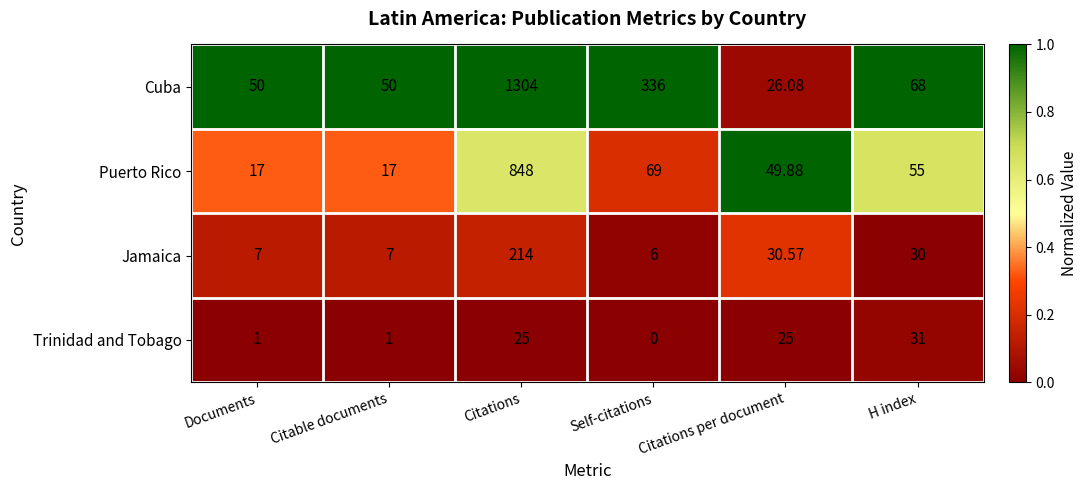

Which label corresponds to the smallest value in the chart?

Self-citations